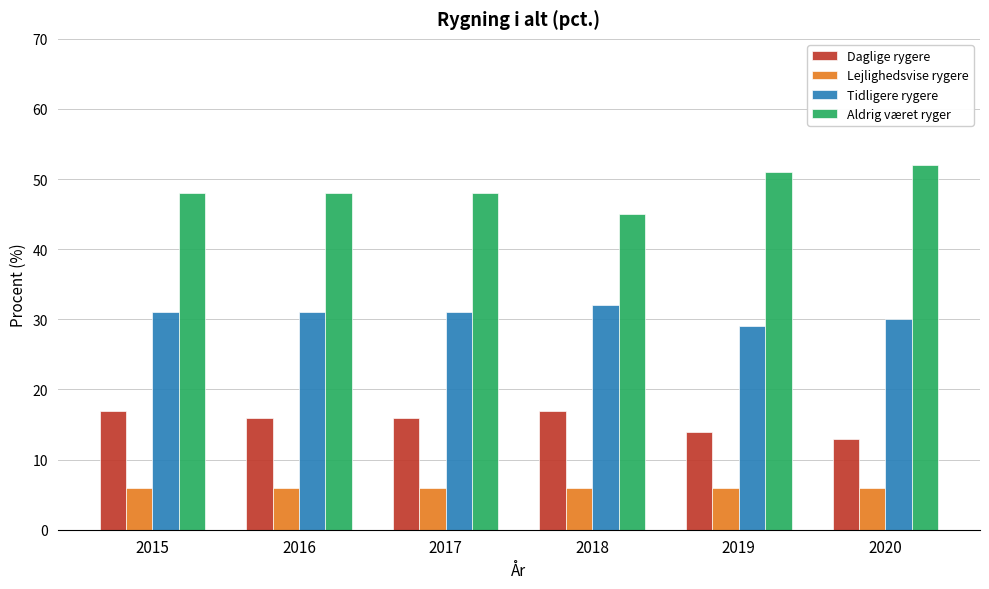

Reading right to left, list all the values displayed in this chart.

Daglige rygere: 13	14	17	16	16	17
Lejlighedsvise rygere: 6	6	6	6	6	6
Tidligere rygere: 30	29	32	31	31	31
Aldrig været ryger: 52	51	45	48	48	48